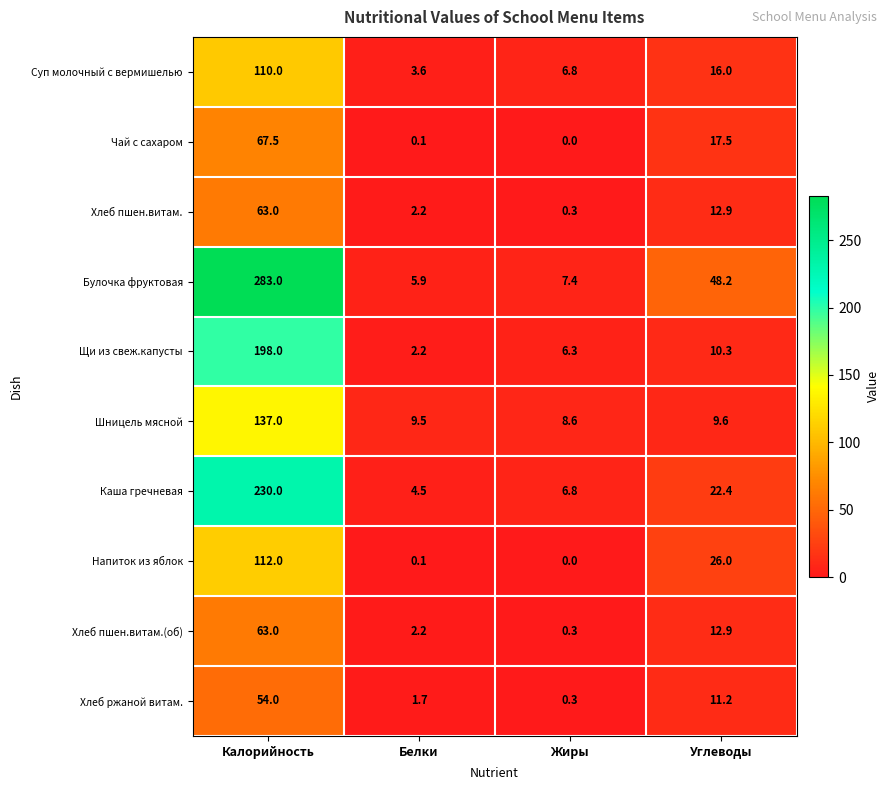

Which series has the largest total across all categories?

Булочка фруктовая